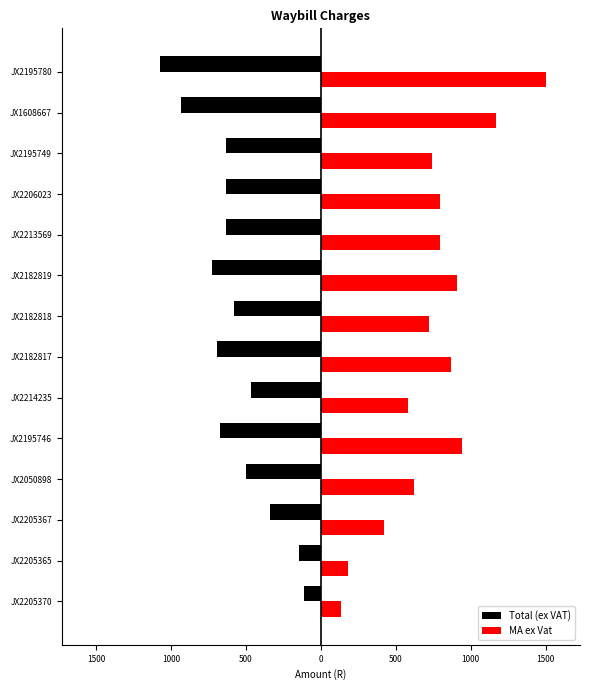

What are all the series names shown in the legend?

Total (ex VAT), MA ex Vat